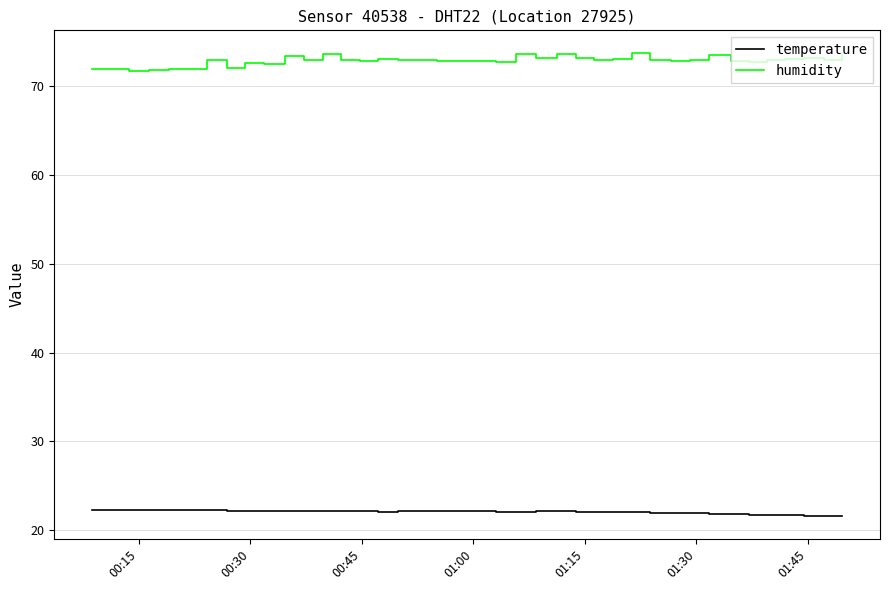

True or false: humidity and temperature cross at least once.

False